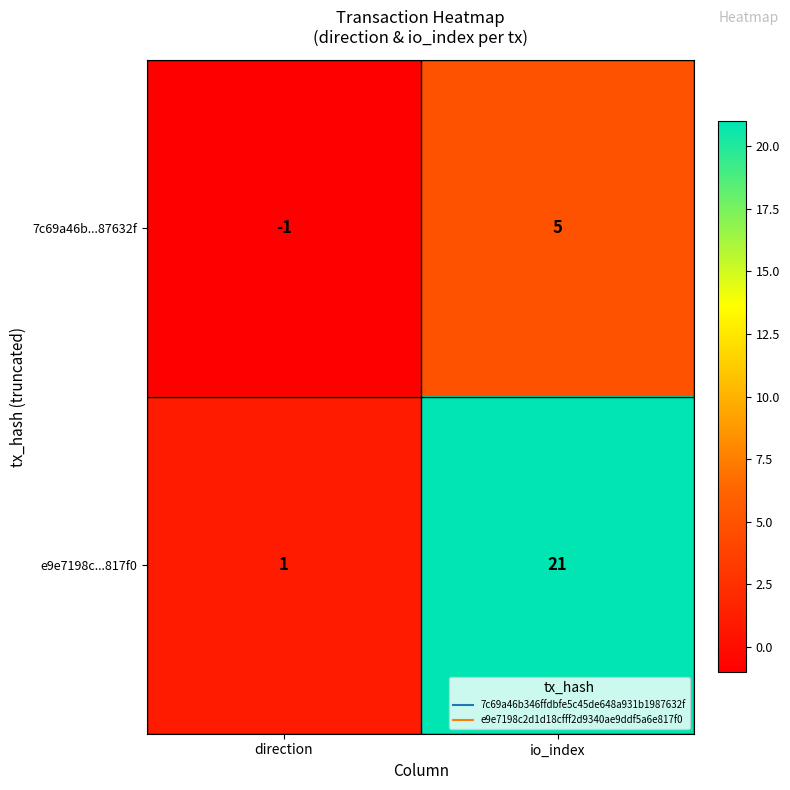

Which series has the largest total across all categories?

e9e7198c...817f0